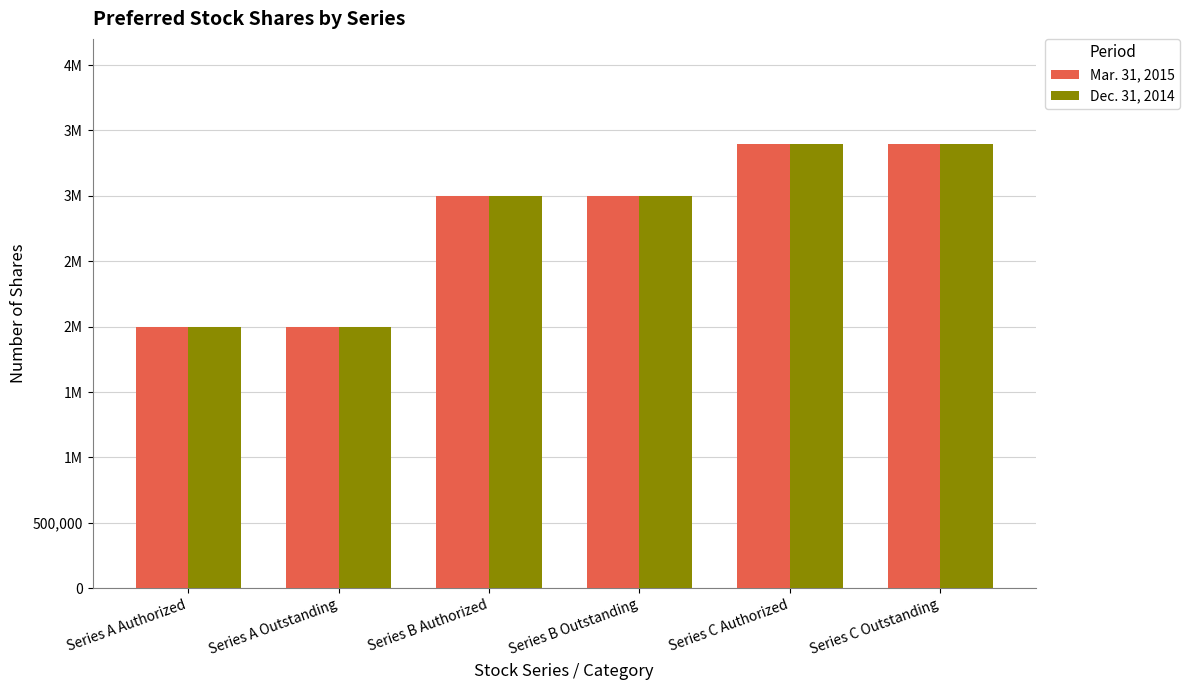

What are all the series names shown in the legend?

Mar. 31, 2015, Dec. 31, 2014